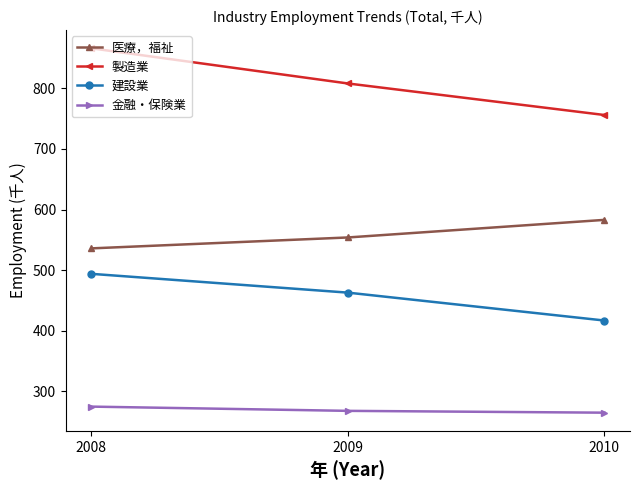

What is the sum of the 製造業 values at 2008 and 2010?

1622